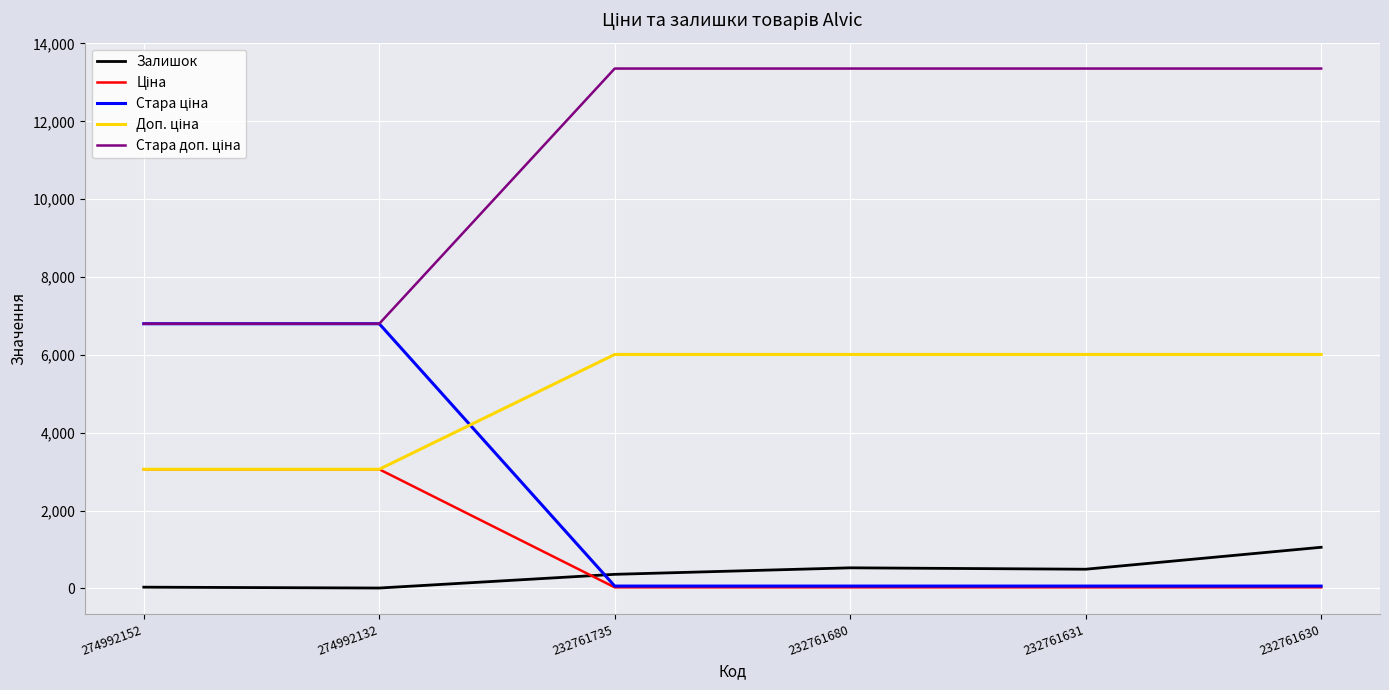

What is the highest value of the Залишок series?

1056.0